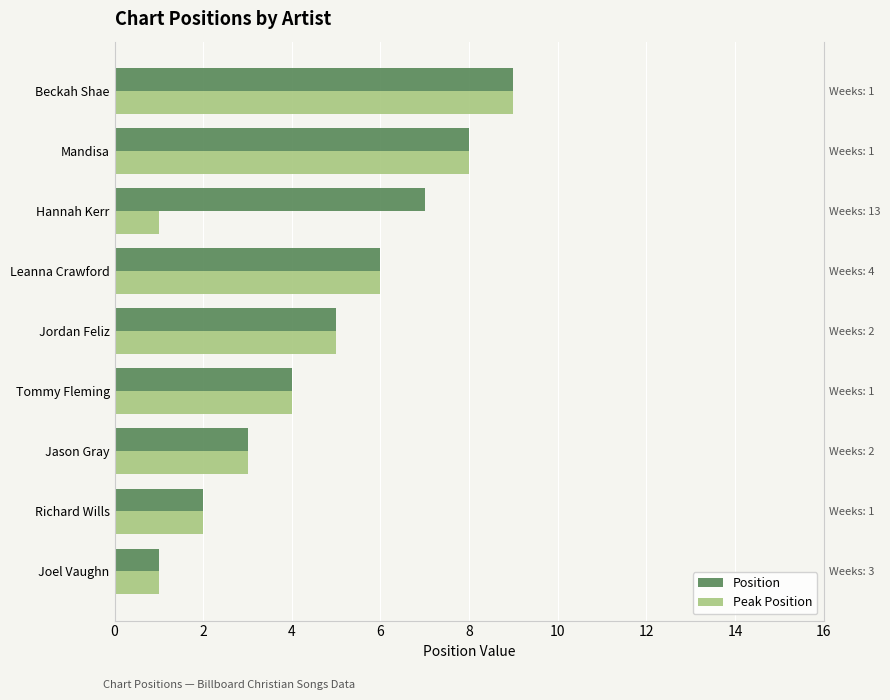

How many bars are there in total?

18